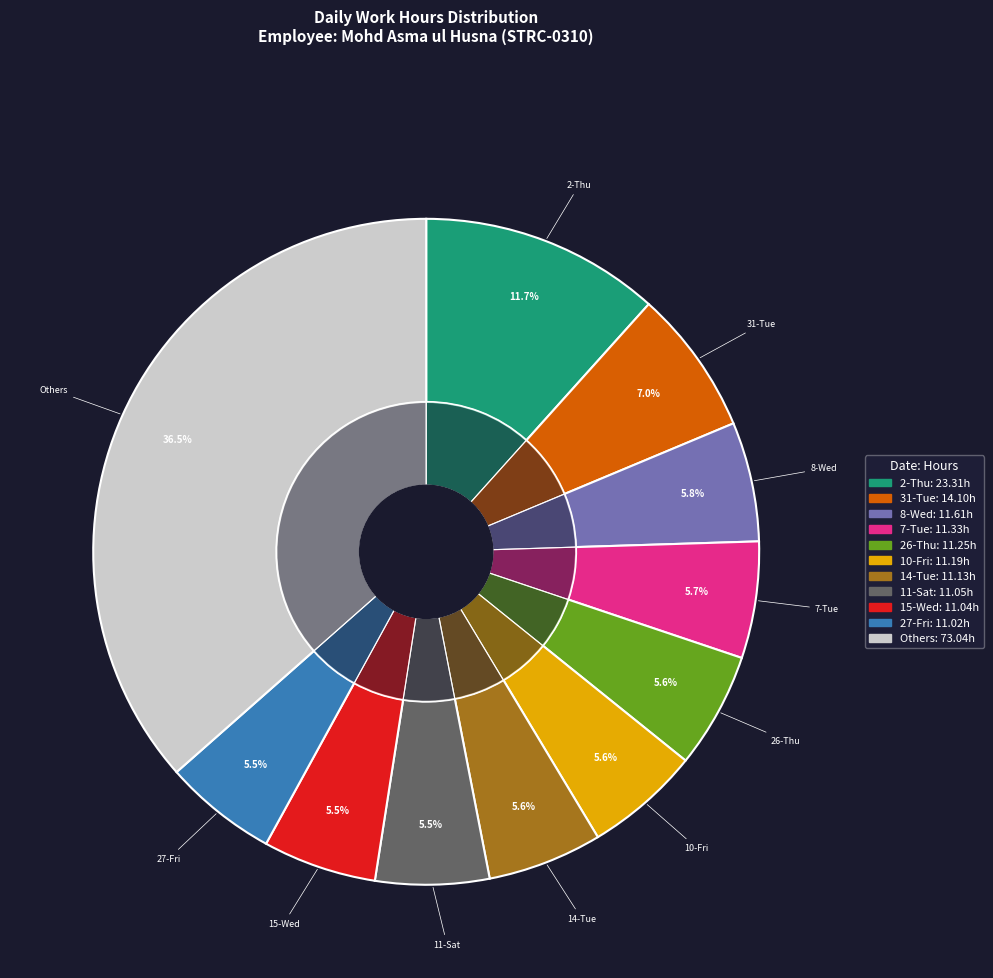

Does any single category account for the majority?

No